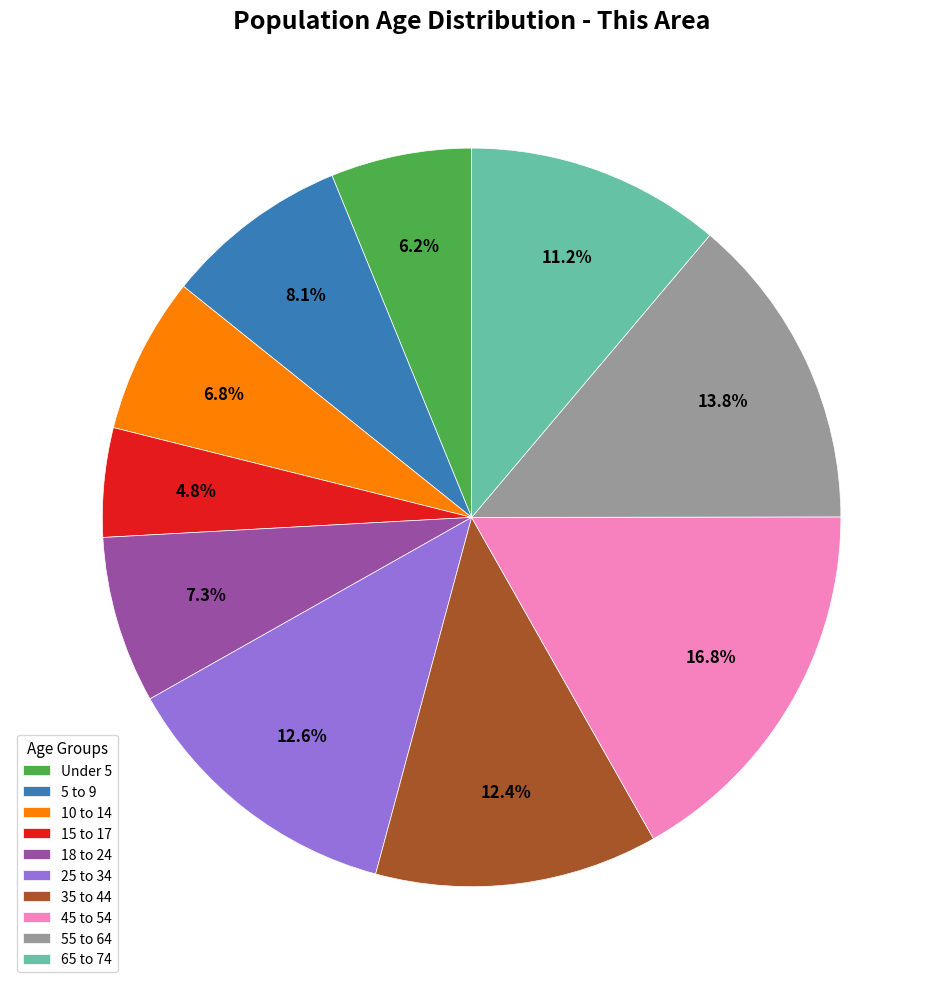

Combined, do 15 to 17 and 5 to 9 account for over 50%?

No